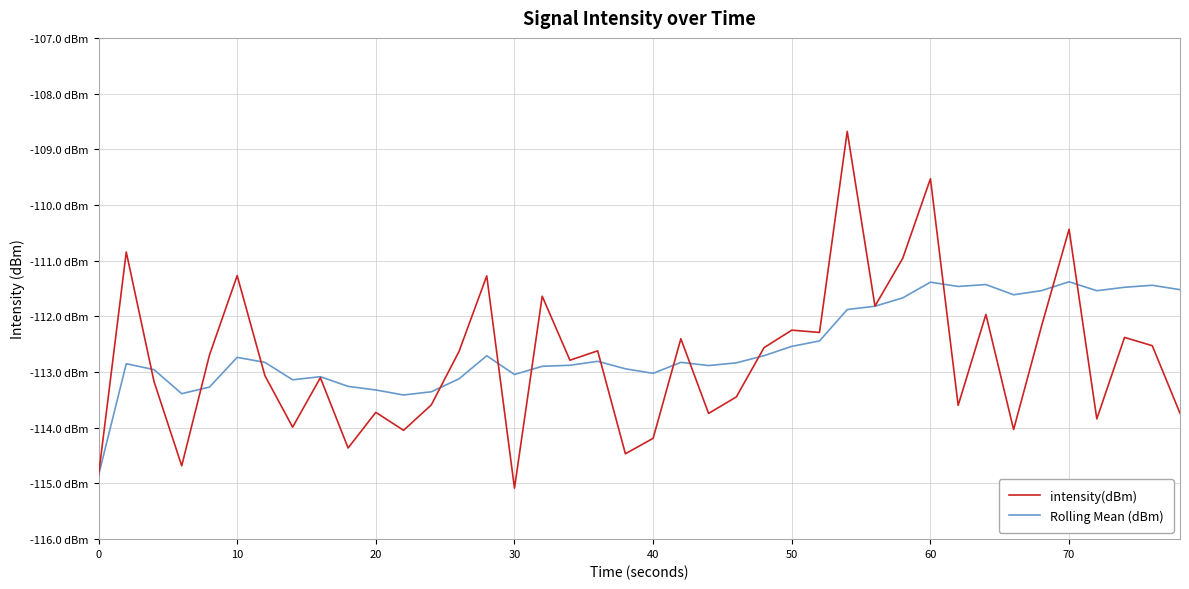

Reading left to right, what are all the values shown in this chart?

intensity(dBm): -114.9	-110.8	-113.2	-114.7	-112.7	-111.3	-113.1	-114.0	-113.1	-114.4	-113.7	-114.0	-113.6	-112.6	-111.3	-115.1	-111.6	-112.8	-112.6	-114.5	-114.2	-112.4	-113.7	-113.4	-112.6	-112.2	-112.3	-108.7	-111.8	-111.0	-109.5	-113.6	-112.0	-114.0	-112.2	-110.4	-113.8	-112.4	-112.5	-113.7
Rolling Mean (dBm): -114.9	-112.9	-113.0	-113.4	-113.3	-112.7	-112.8	-113.1	-113.1	-113.3	-113.3	-113.4	-113.4	-113.1	-112.7	-113.0	-112.9	-112.9	-112.8	-112.9	-113.0	-112.8	-112.9	-112.8	-112.7	-112.5	-112.4	-111.9	-111.8	-111.7	-111.4	-111.5	-111.4	-111.6	-111.5	-111.4	-111.5	-111.5	-111.4	-111.5